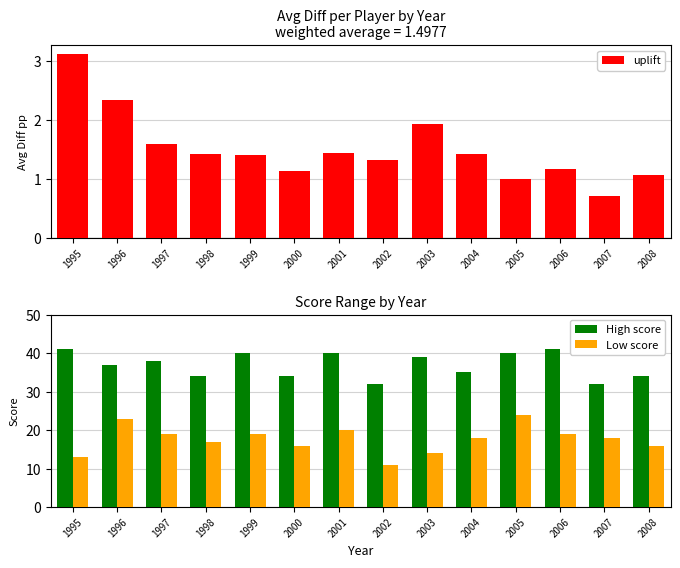

Where does the Low score series first go above 18?

1996